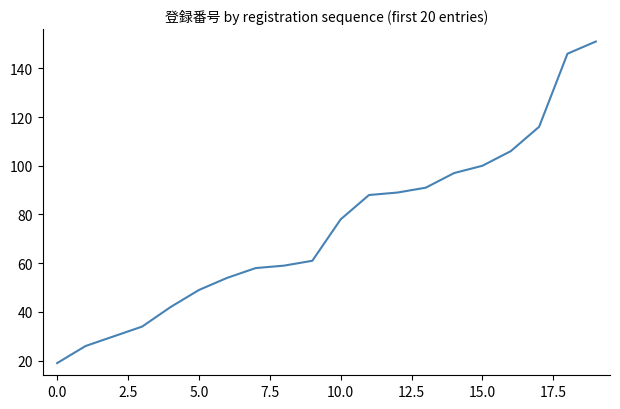

What is the maximum value shown in the chart?

151